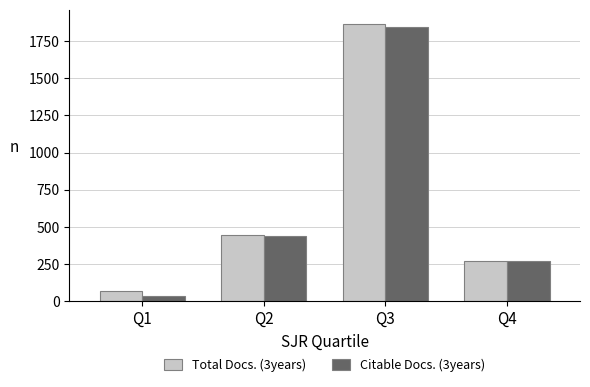

Reading right to left, extract all data points from this chart.

Total Docs. (3years): 271	1869	445	66
Citable Docs. (3years): 269	1845	440	35